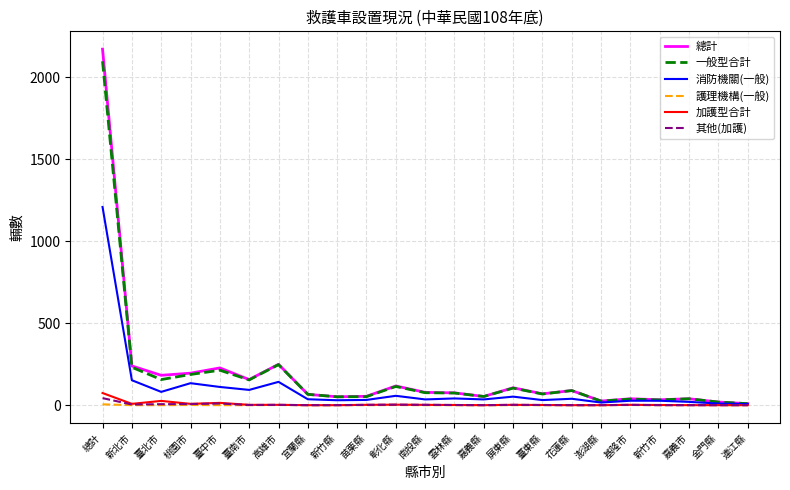

Where is 消防機關(一般) nearest to the value 607?

新北市